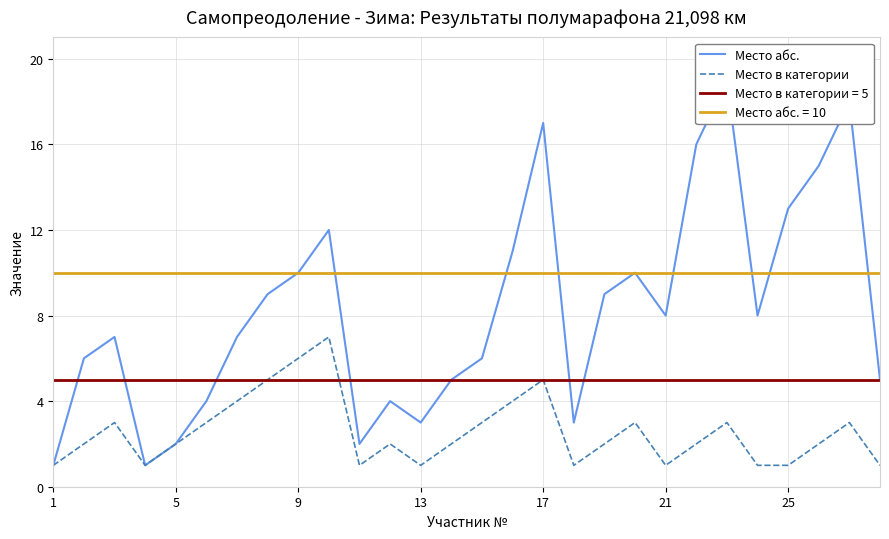

What is the highest value of the Место в категории series?

7